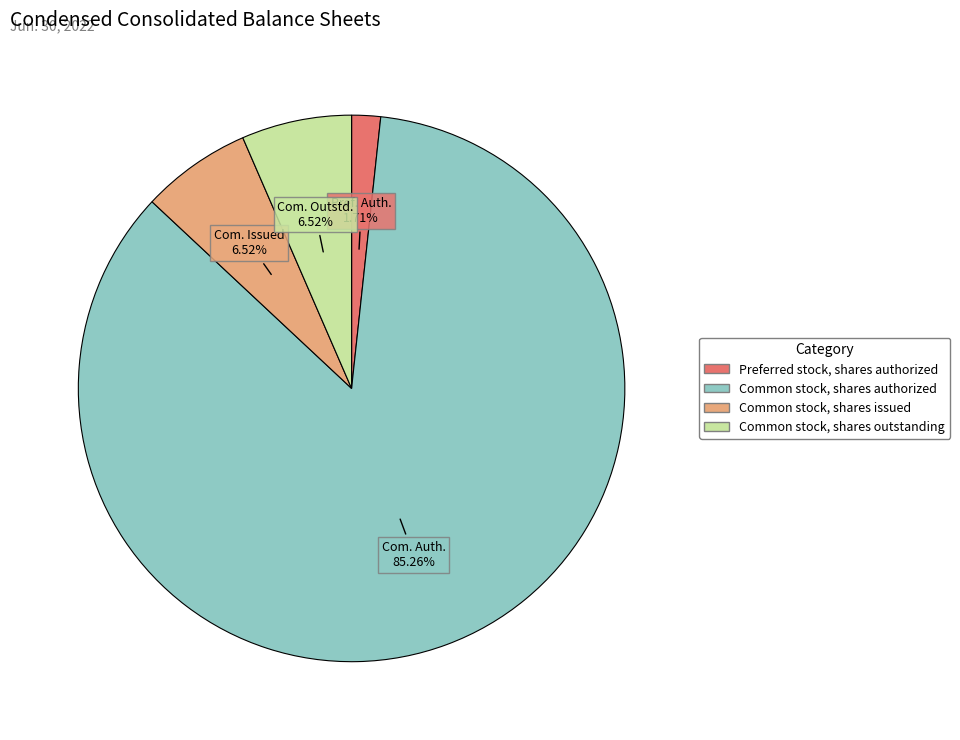

Combined, do Common stock, shares outstanding and Preferred stock, shares authorized account for over 50%?

No